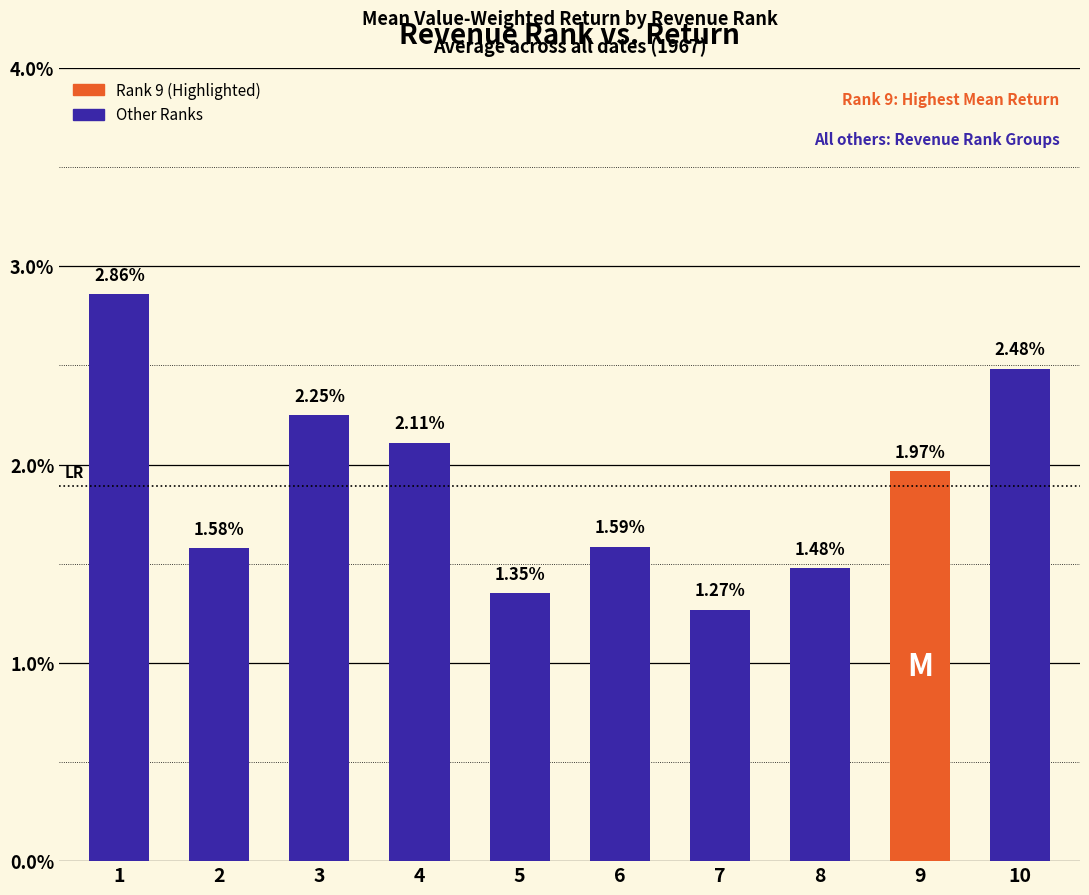

True or false: the data shows 0.5 at 6.

False